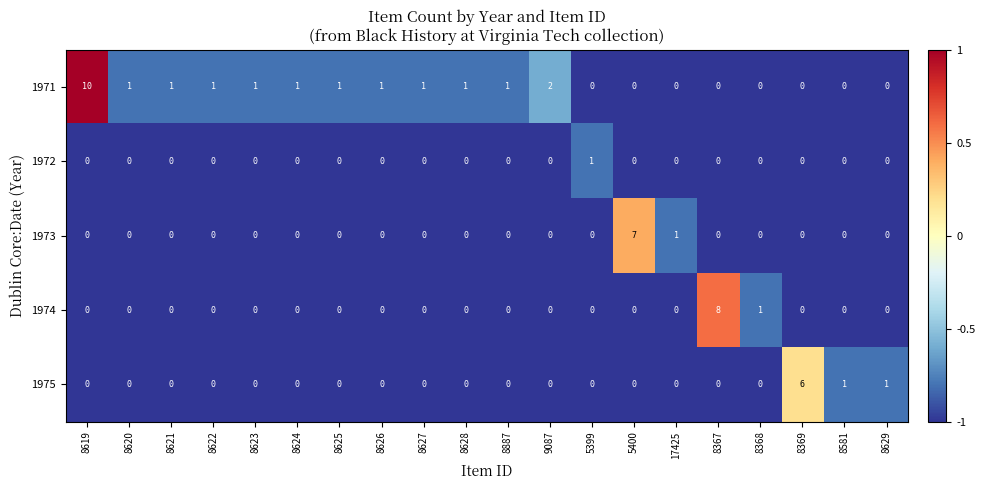

Which series has the largest total across all categories?

1971